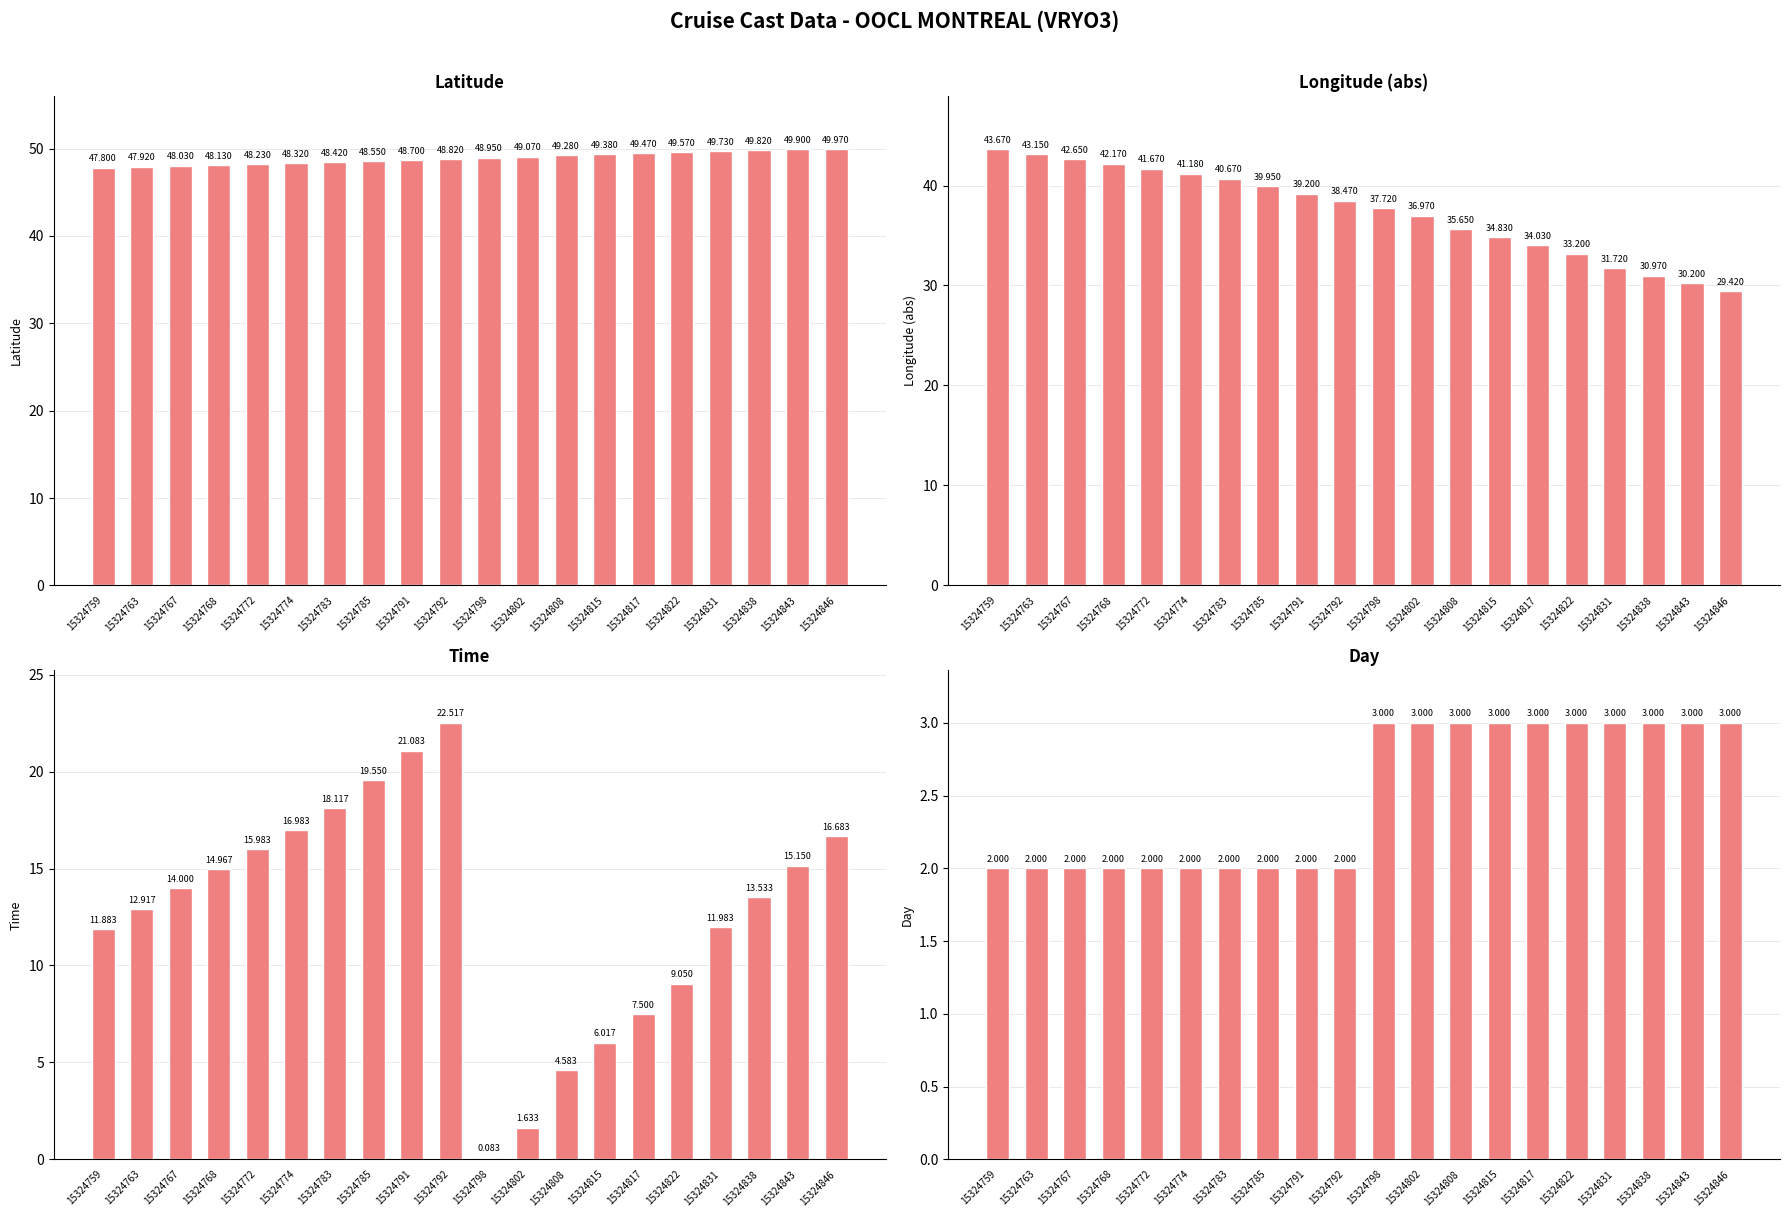

At which label does Time reach its peak?

15324792